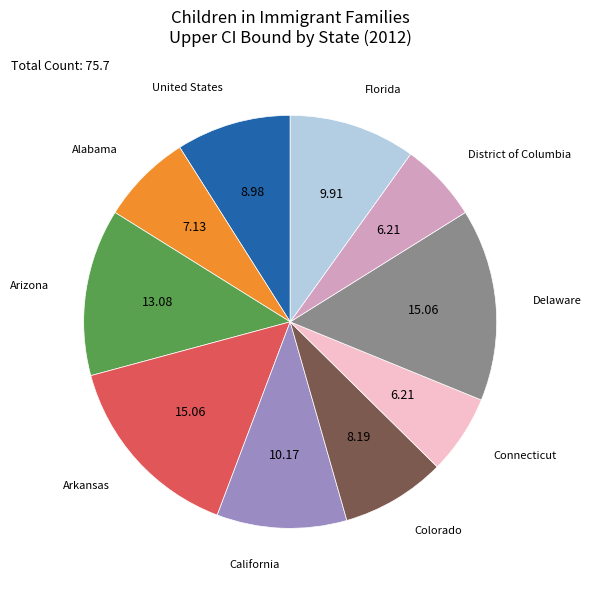

The Florida slice represents 18% of the pie. True or false?

False